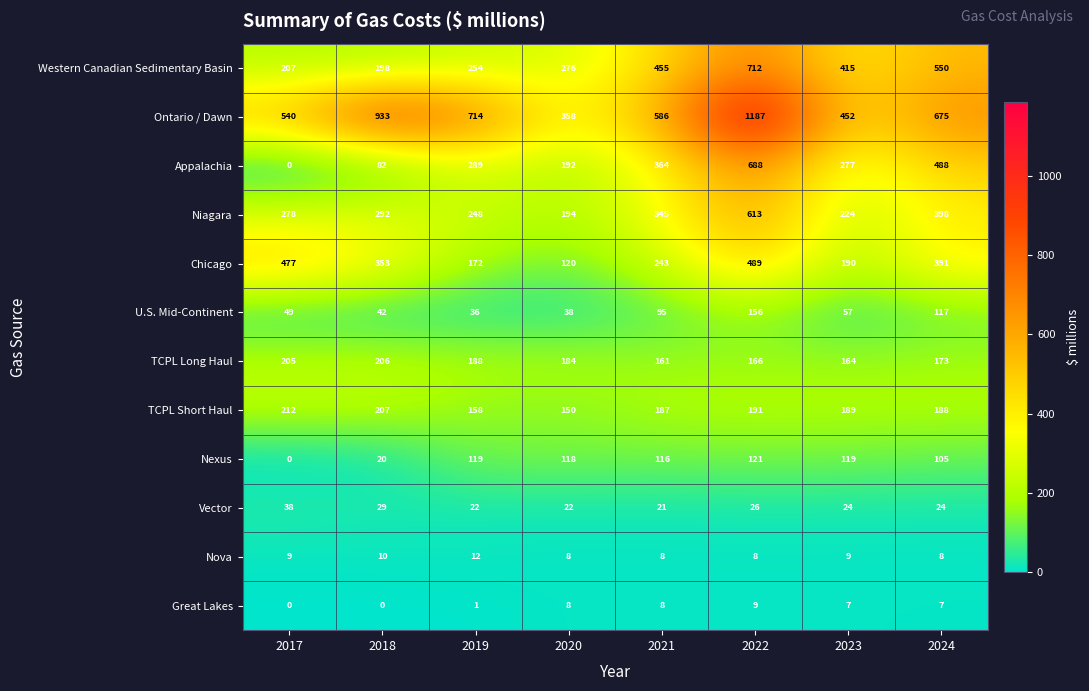

At which label is Vector closest to 29?

2018